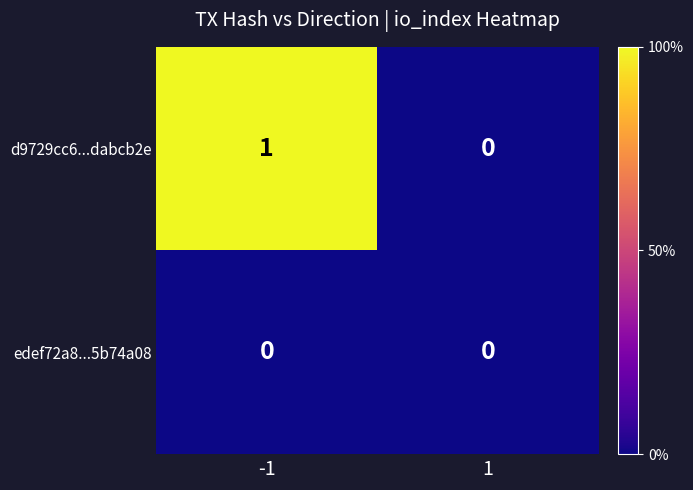

At -1, list the series in order from largest to smallest.

d9729cc6...dabcb2e, edef72a8...5b74a08